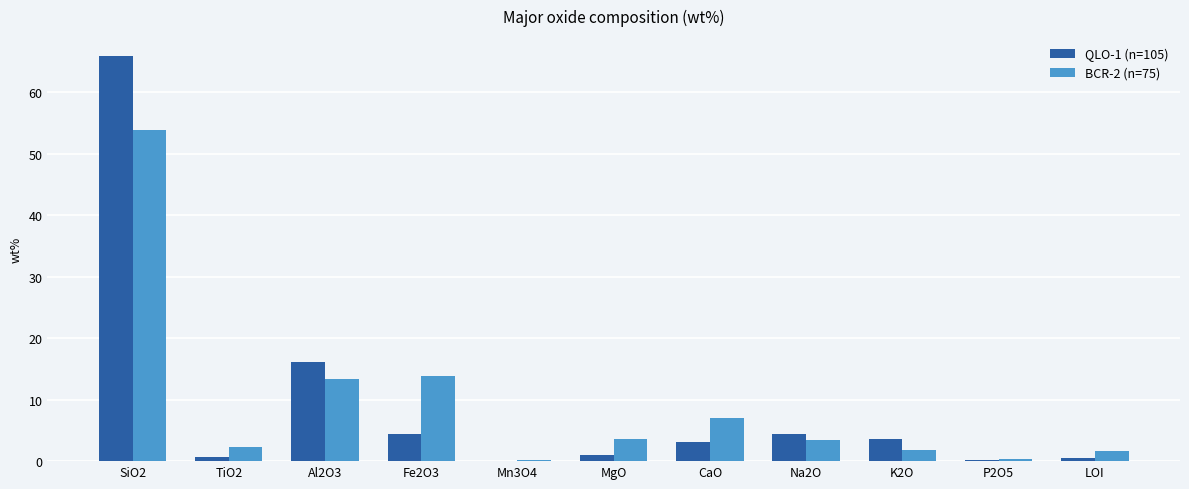

At which label is QLO-1 (n=105) closest to 32?

Al2O3